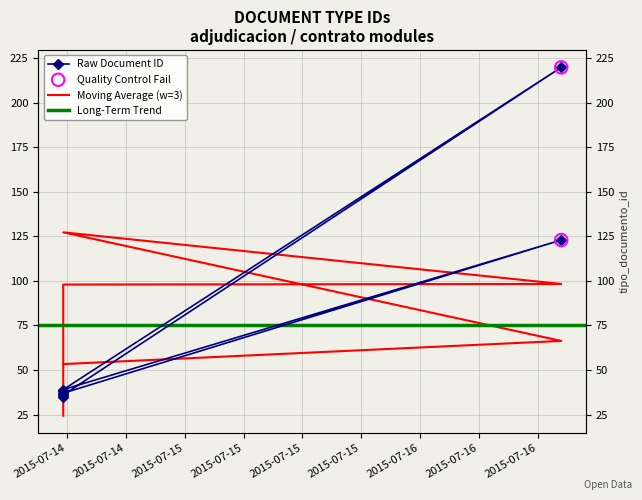

Approximately how many times larger is the value at 2015-07-14 11:35:04 compared to 2015-07-16 14:24:14?

0.2